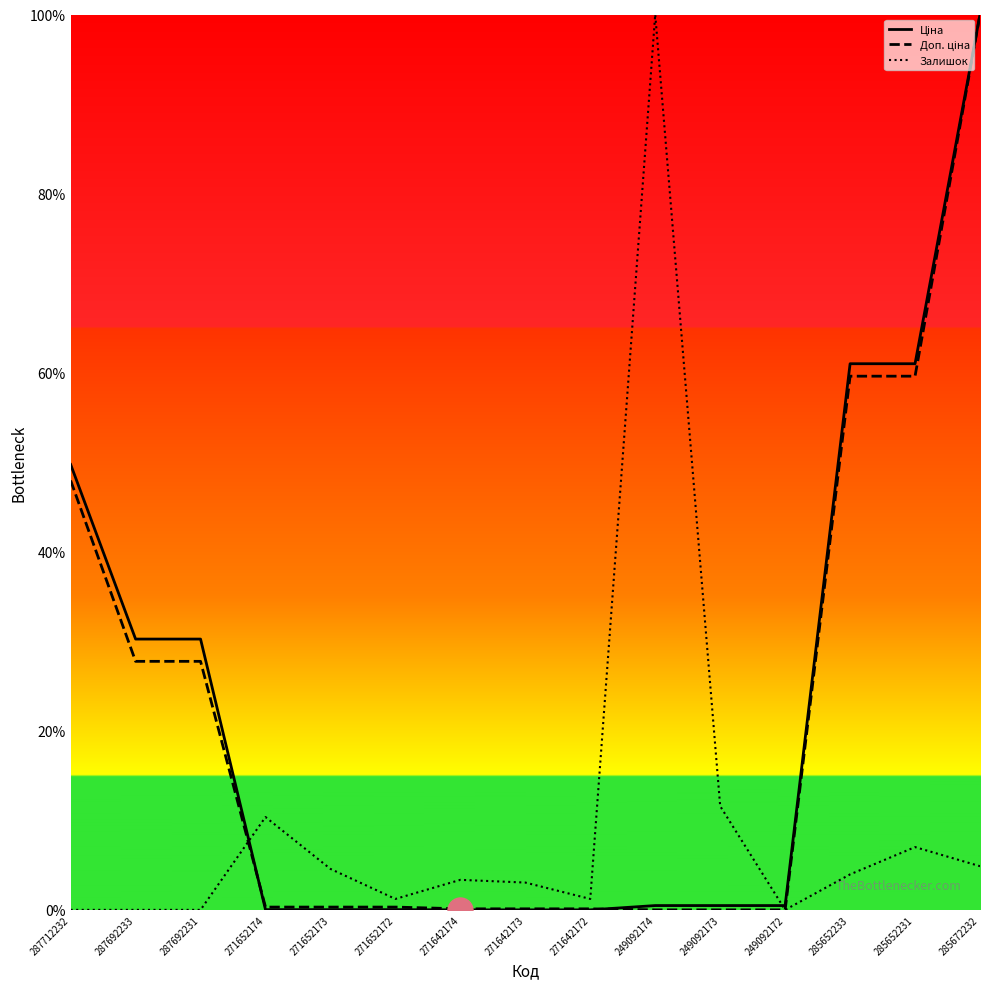

What is the maximum value for Залишок?

1.0